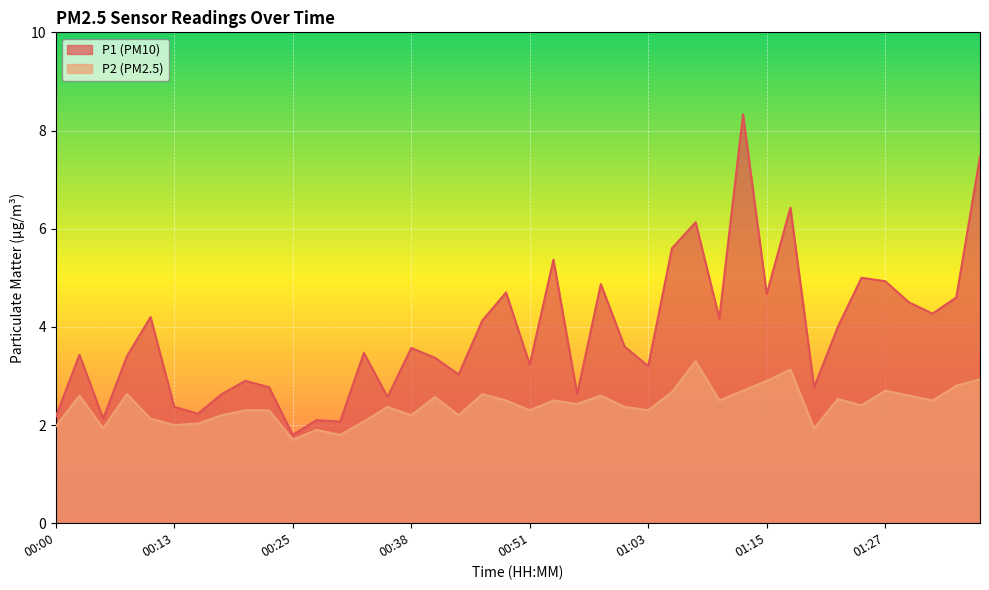

Rank the series by their average value, from lowest to highest.

P2 (PM2.5), P1 (PM10)